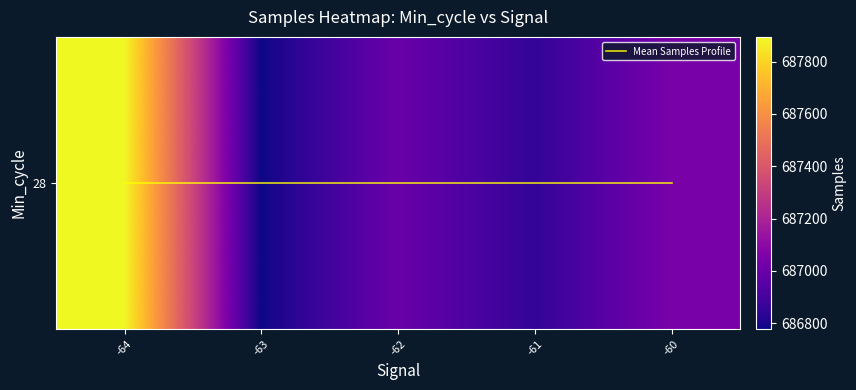

What is the maximum value shown in the chart?

687894.5